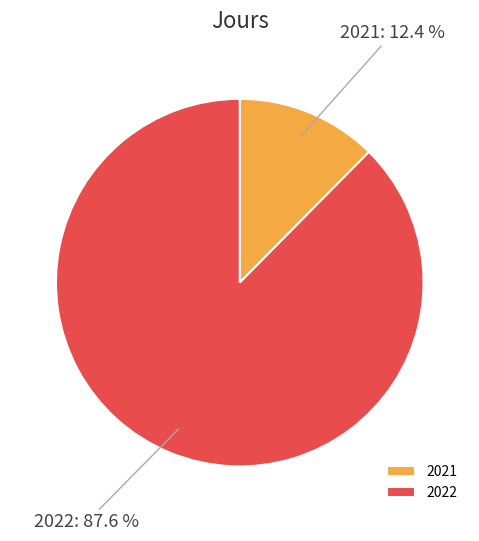

What is the largest slice in the pie chart?

2022